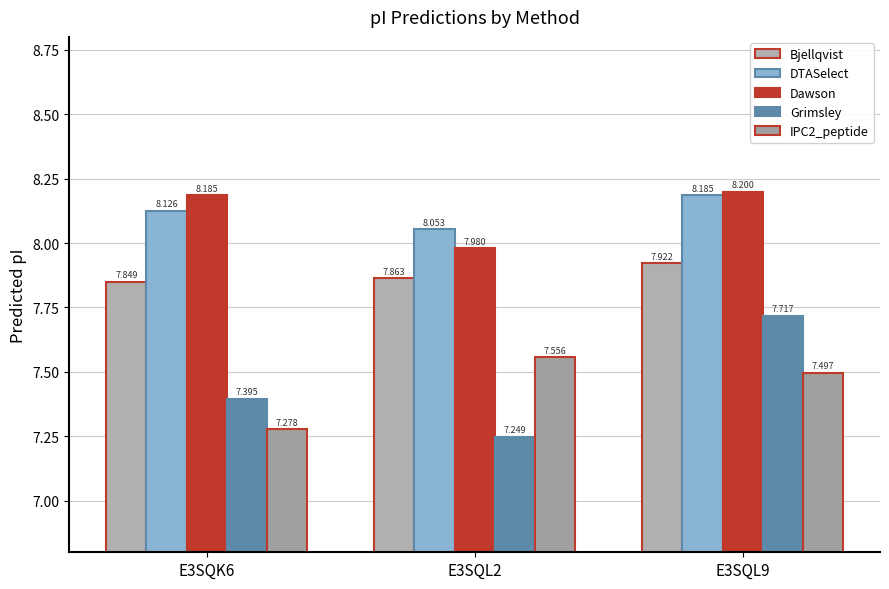

Where does the Dawson series first go above 8?

E3SQK6